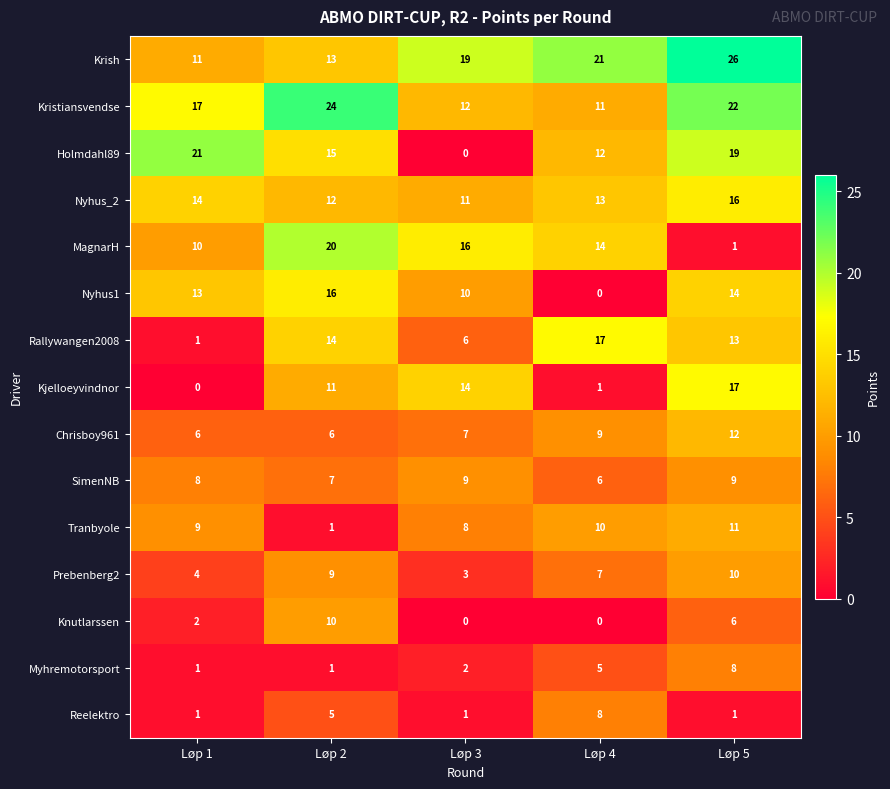

Is the value of Holmdahl89 at Løp 5 greater than the value of SimenNB at Løp 5?

Yes